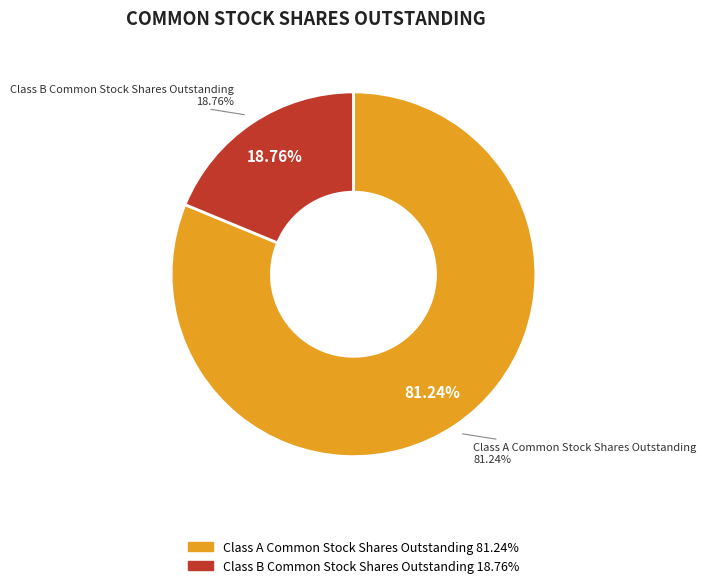

Which category has the biggest portion of the pie?

Class A Common Stock Shares Outstanding